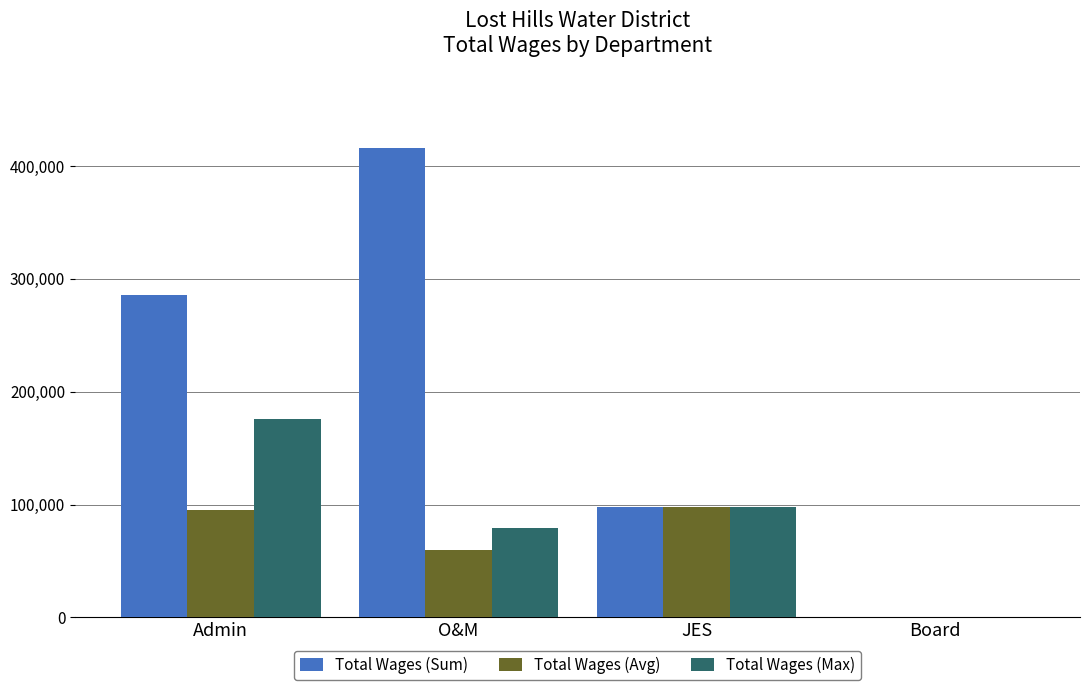

Read the Total Wages (Sum) value at JES.

97380.0